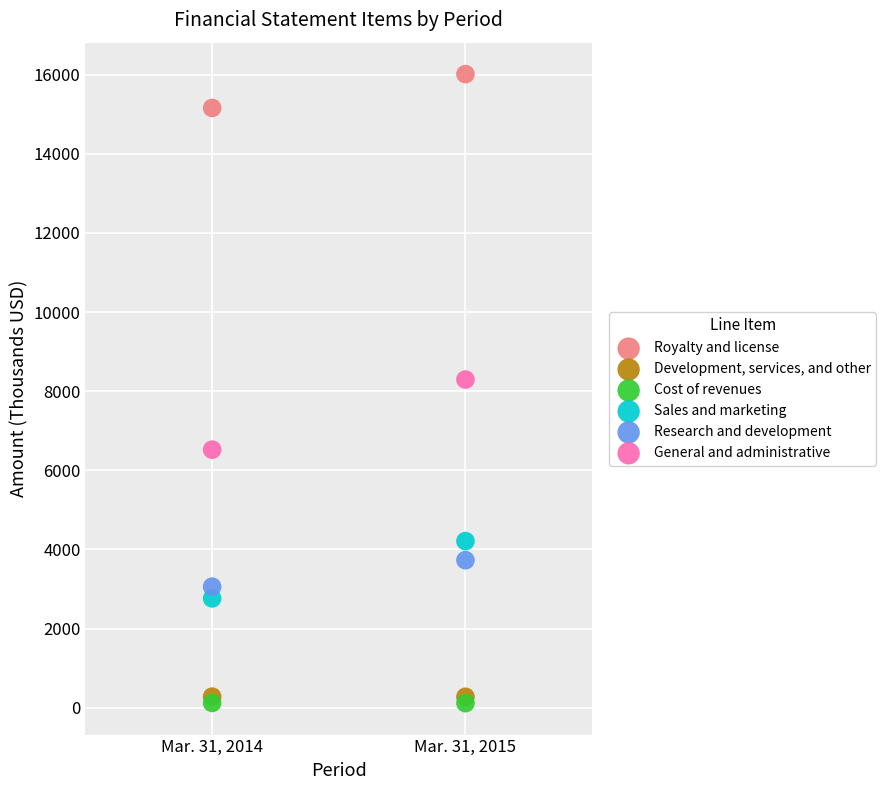

What are all the series names shown in the legend?

Royalty and license, Development, services, and other, Cost of revenues, Sales and marketing, Research and development, General and administrative